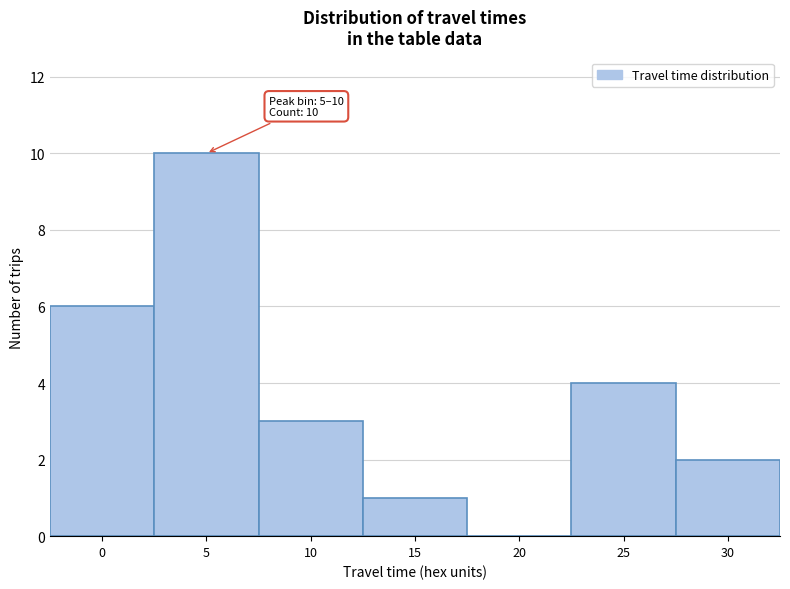

Reading left to right, list all the values displayed in this chart.

0=6	5=10	10=3	15=1	20=0	25=4	30=2